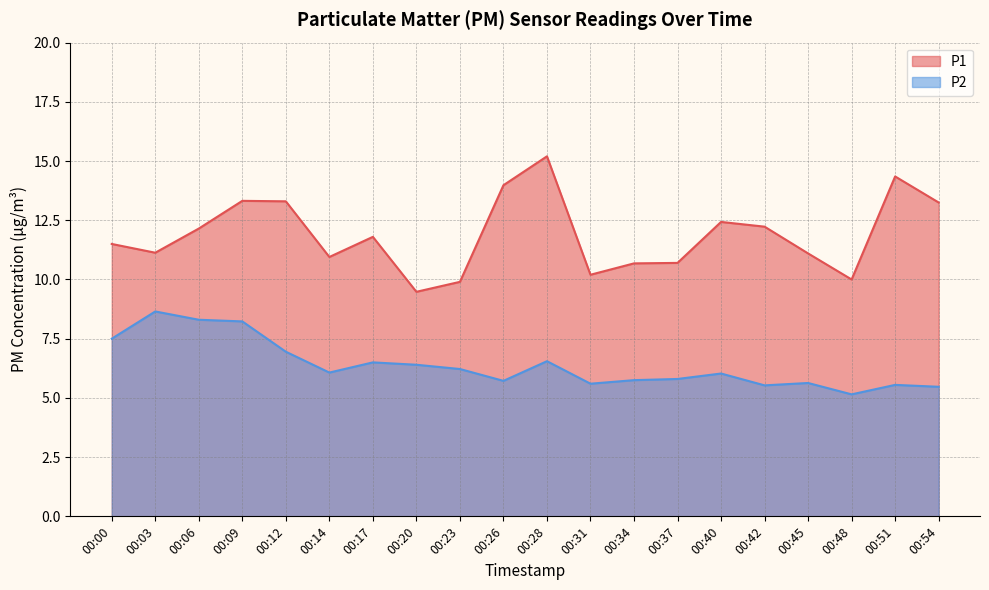

Where is the first local maximum for P1?

00:09